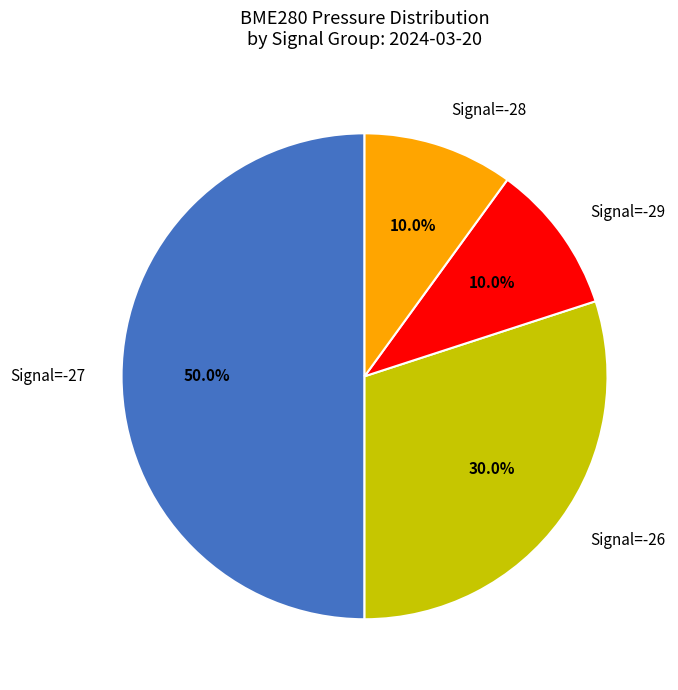

Count the number of slices in the pie.

4